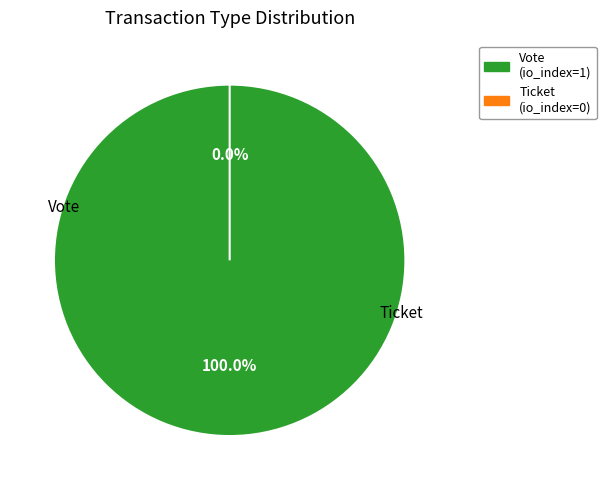

Count the number of slices in the pie.

2